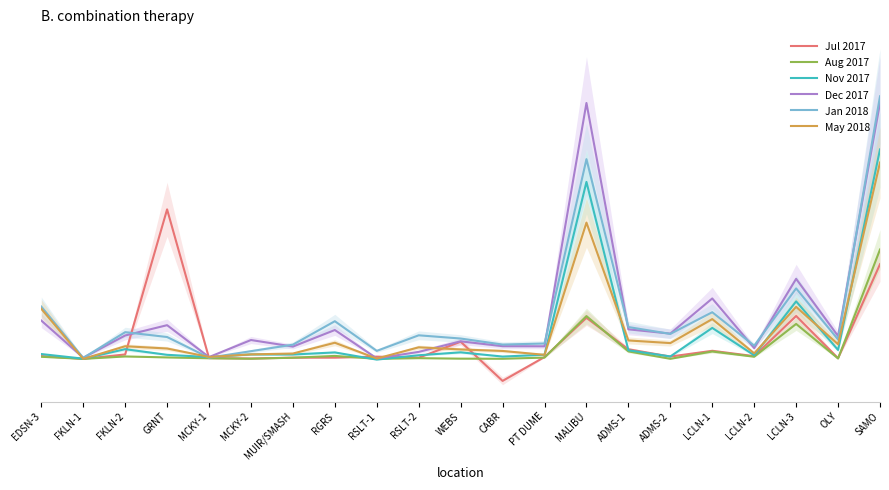

What is the average value of the Dec 2017 series?

800.2